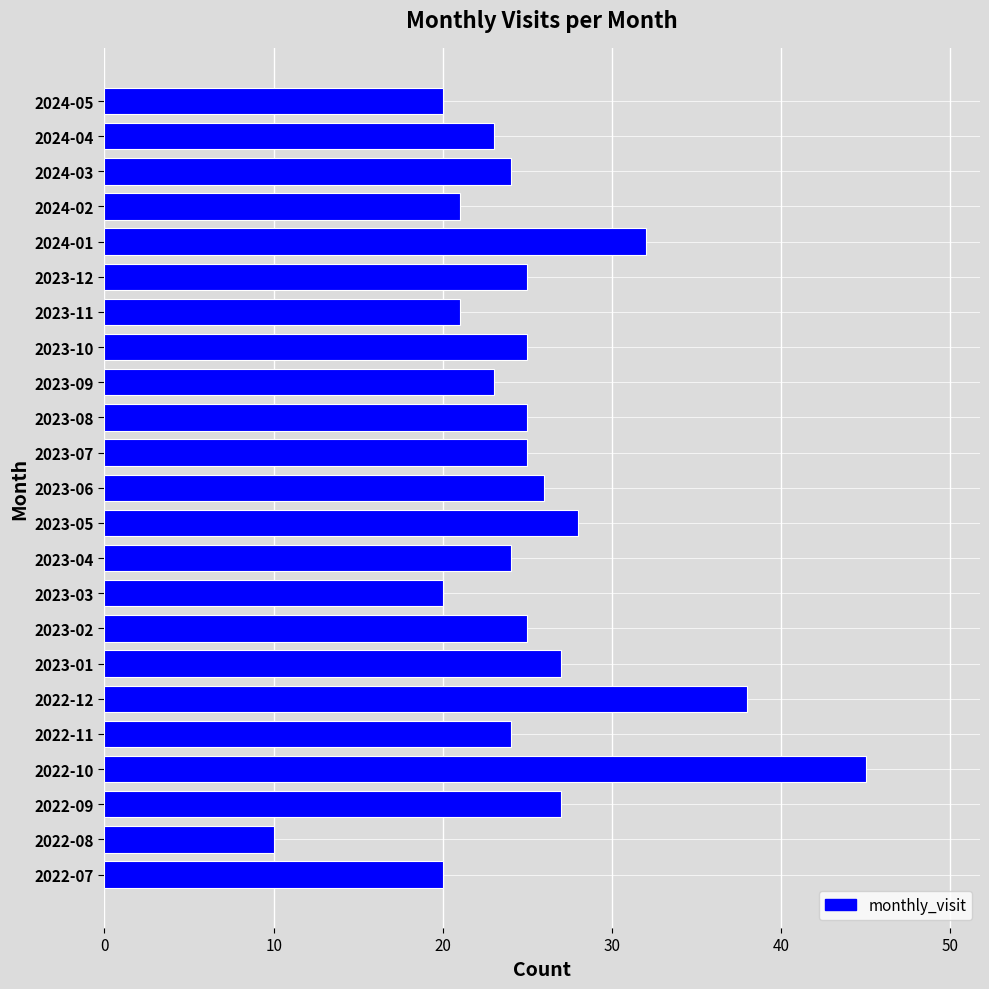

How many distinct data groups are displayed?

1